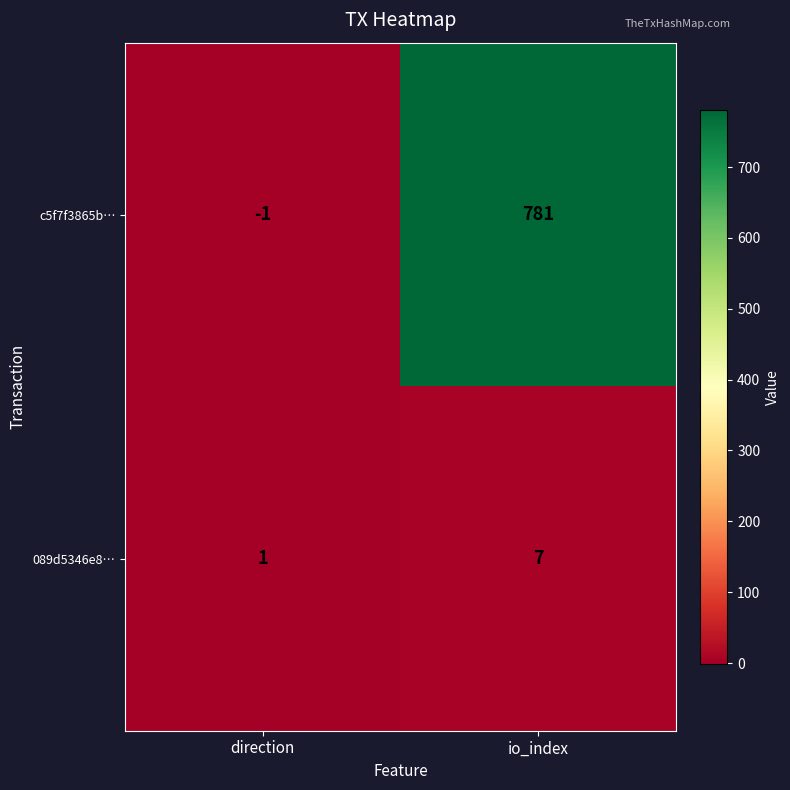

Reading right to left, what are all the values shown in this chart?

c5f7f3865b…: io_index=781	direction=-1
089d5346e8…: io_index=7	direction=1